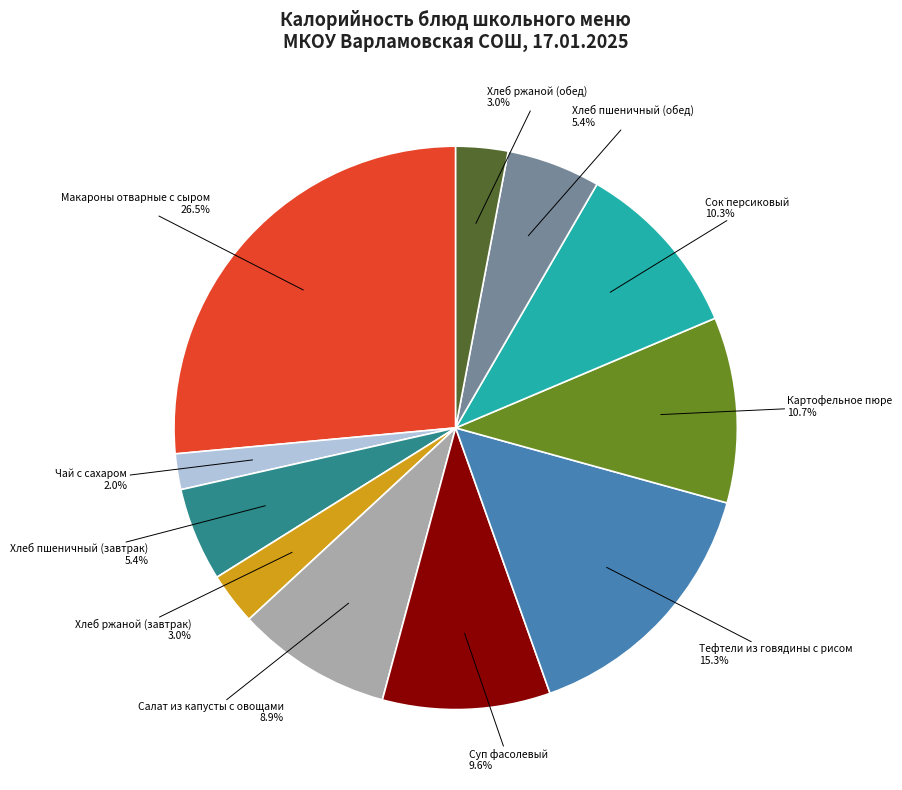

Count the number of slices in the pie.

11